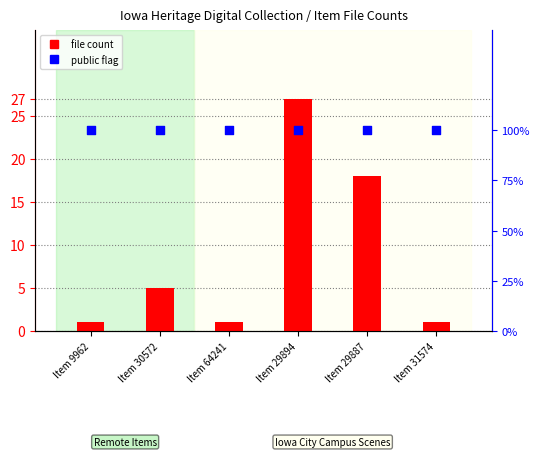

Which series contains the lowest Y value?

file count